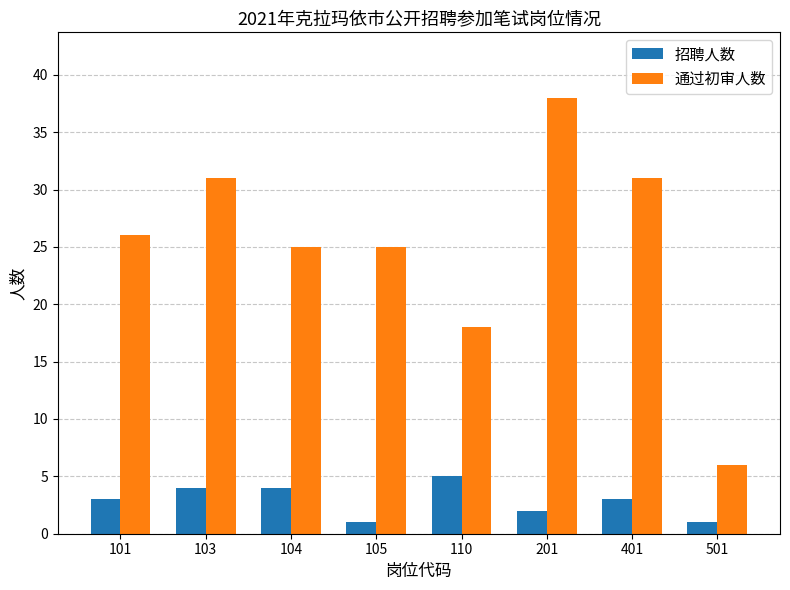

Does the chart contain any negative values?

No